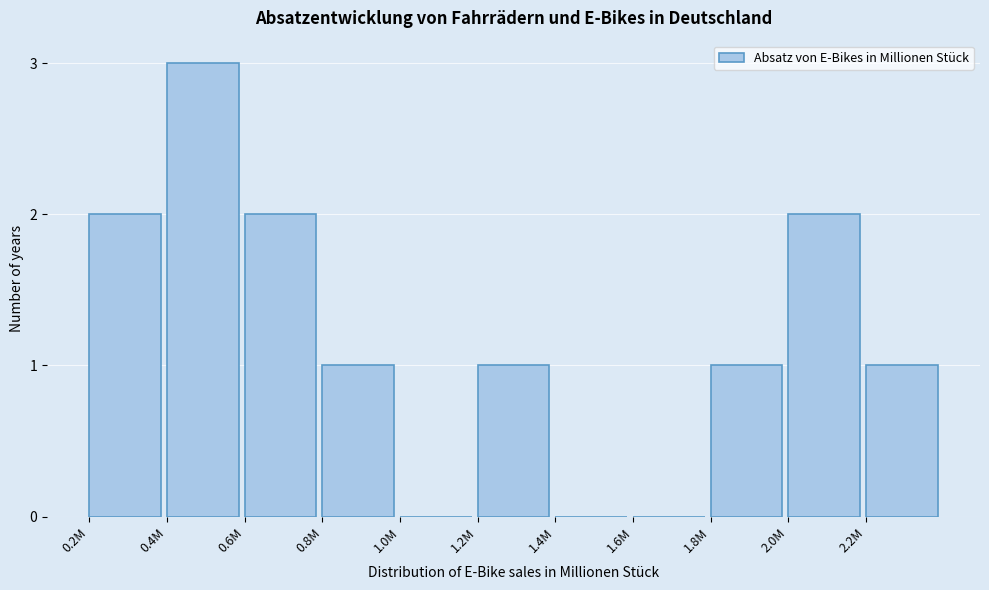

Reading right to left, extract all data points from this chart.

2.2M=1	2.0M=2	1.8M=1	1.6M=0	1.4M=0	1.2M=1	1.0M=0	0.8M=1	0.6M=2	0.4M=3	0.2M=2